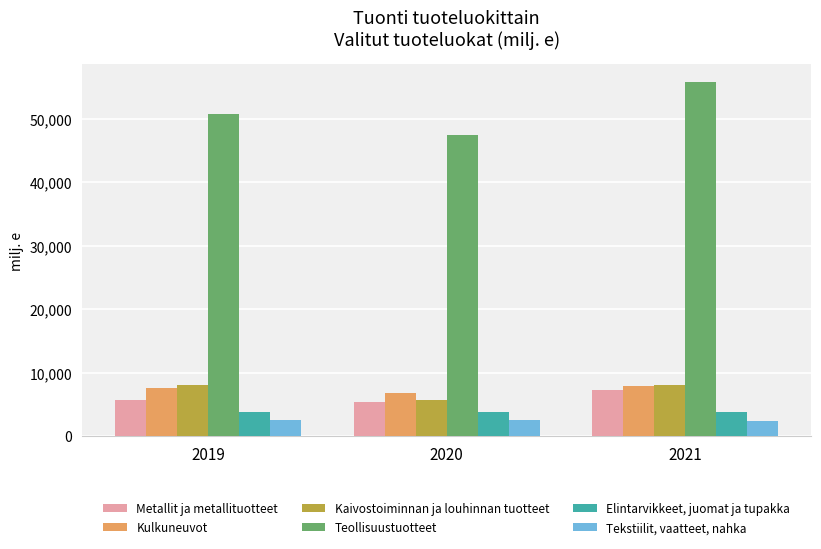

What is the difference between the second highest and minimum values in the Teollisuustuotteet series?

3227.4